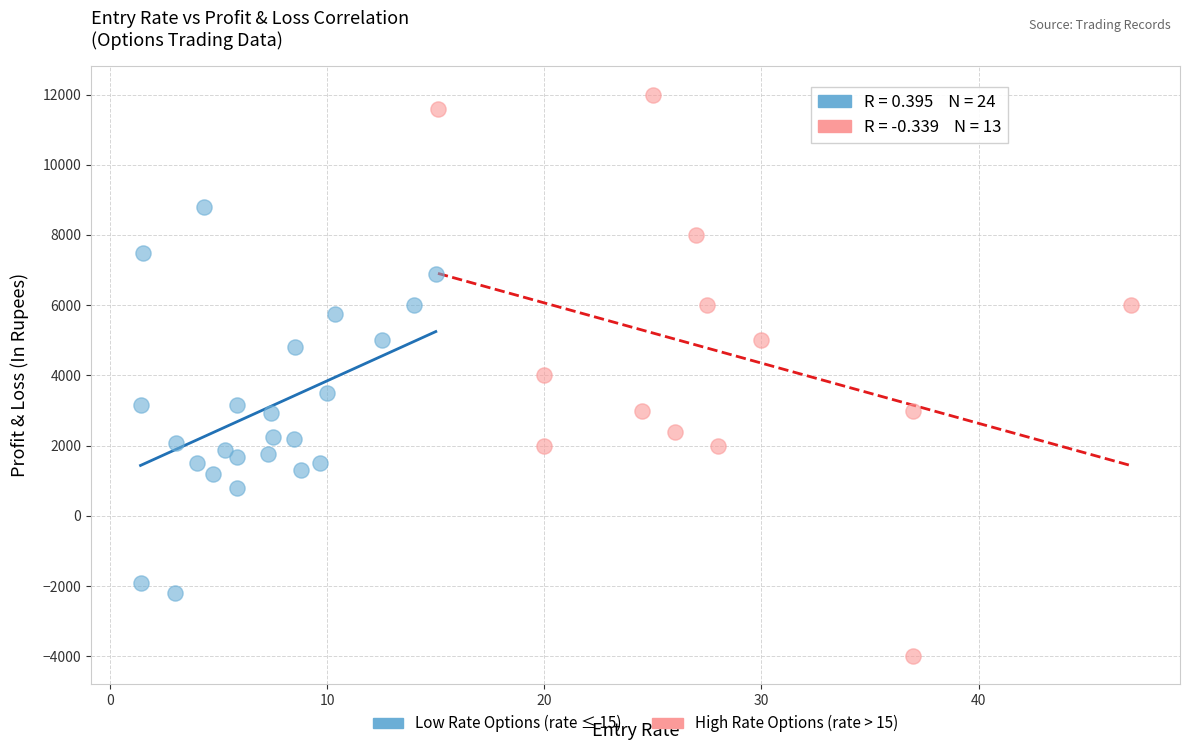

Which series contains the highest Y value?

High Rate Options (rate > 15)